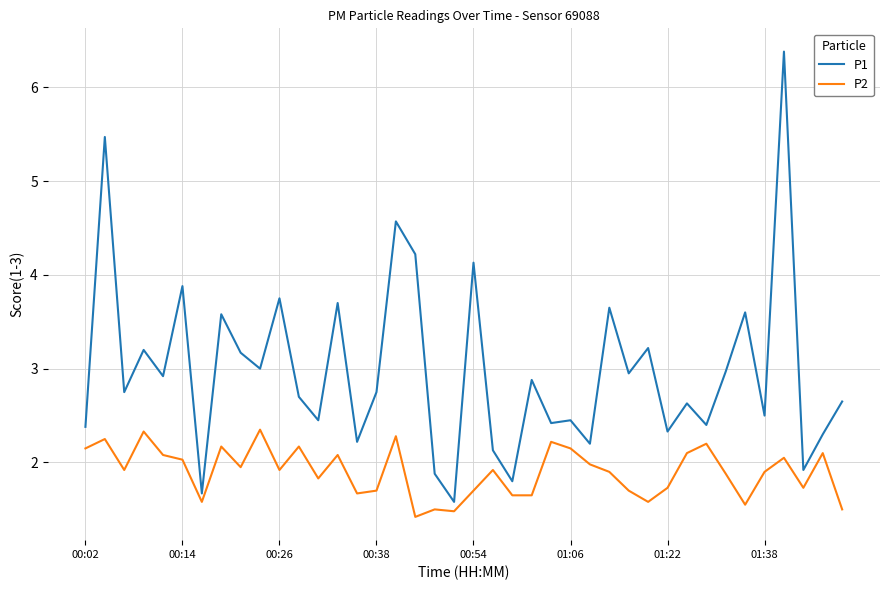

What is the highest value of the P1 series?

6.4